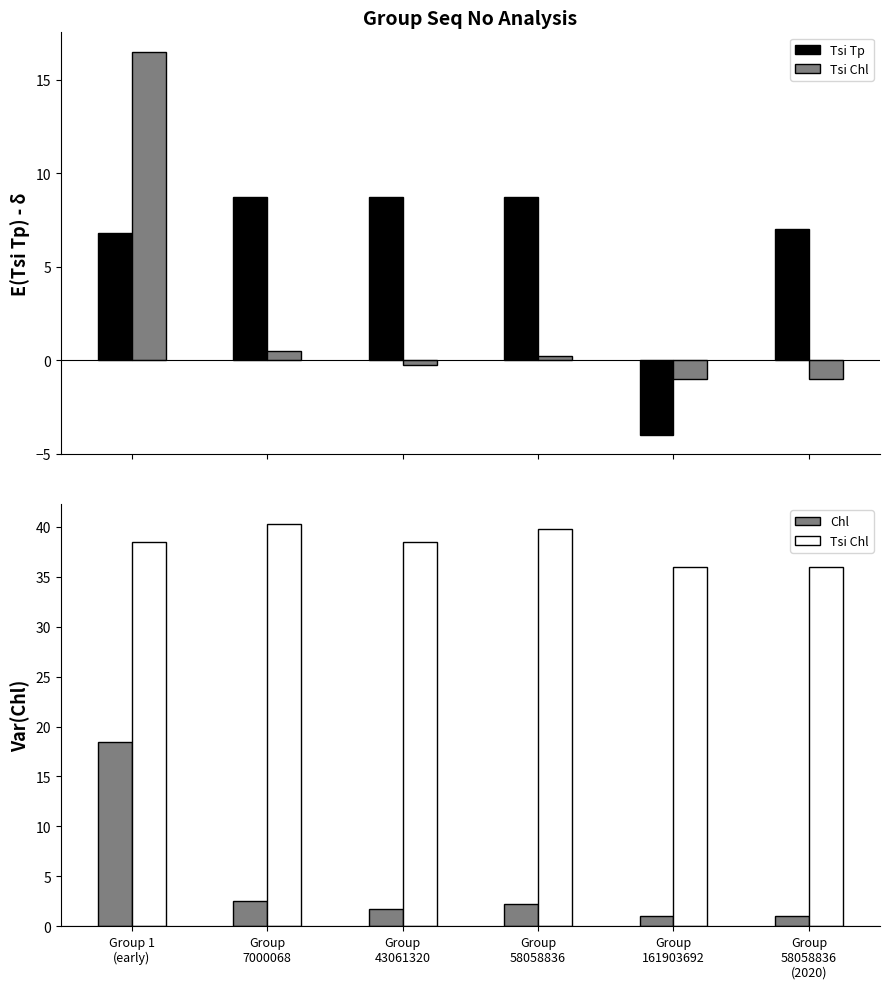

Is the value of Tsi Tp at Group
7000068 greater than the value of Tsi Chl at Group
7000068?

No